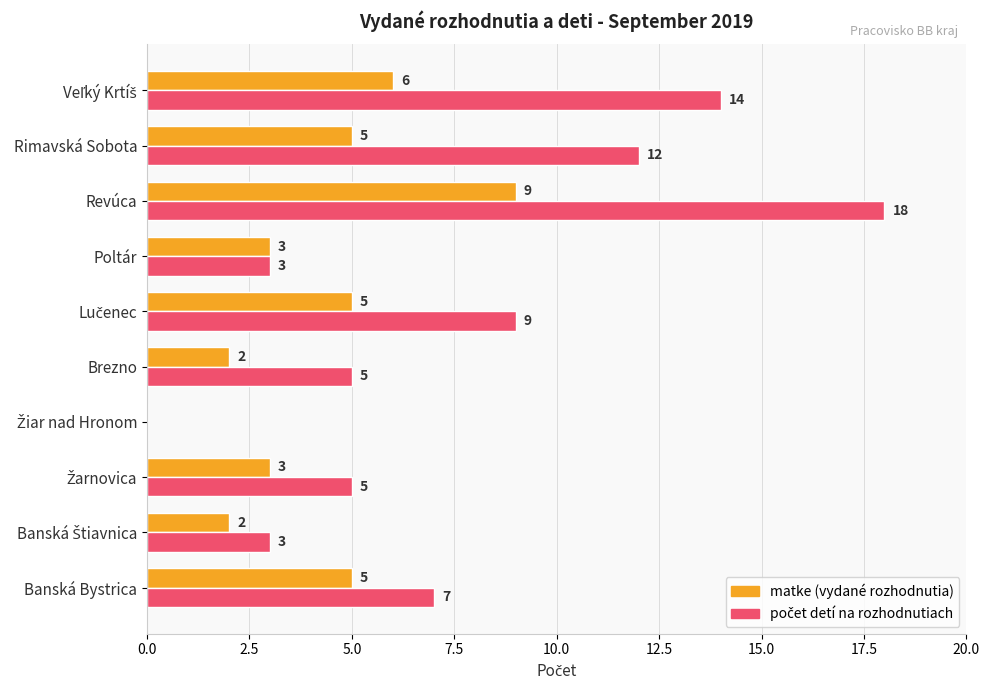

At which category is the sum across all series the highest?

Revúca